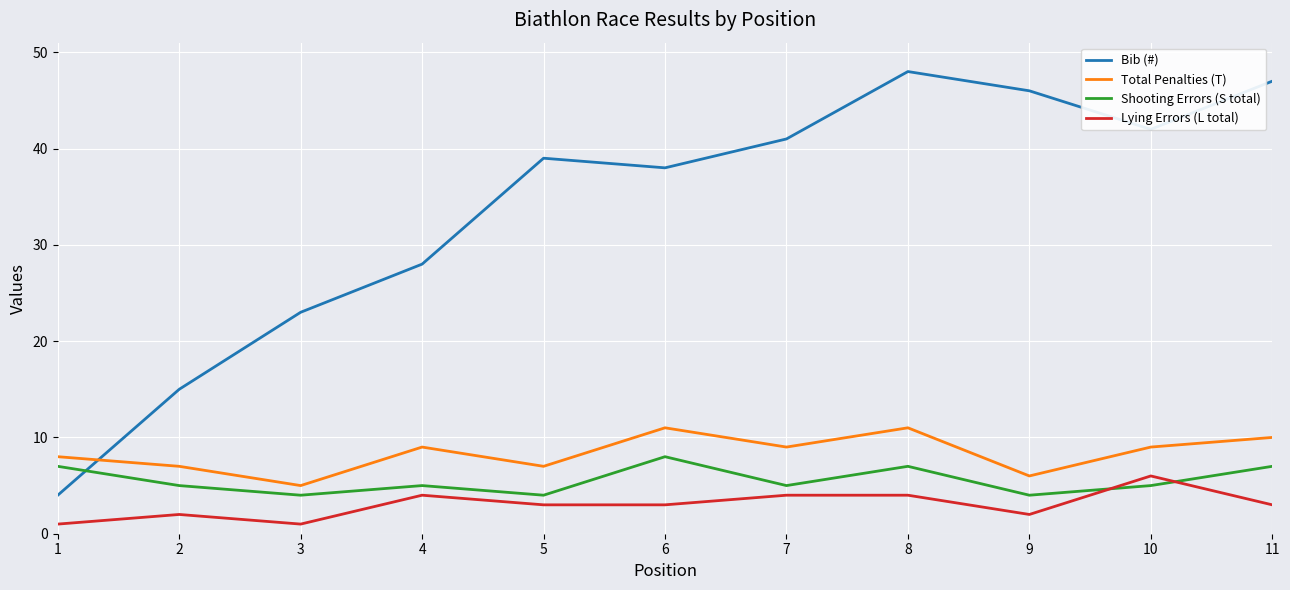

What is the minimum value shown in the chart?

1